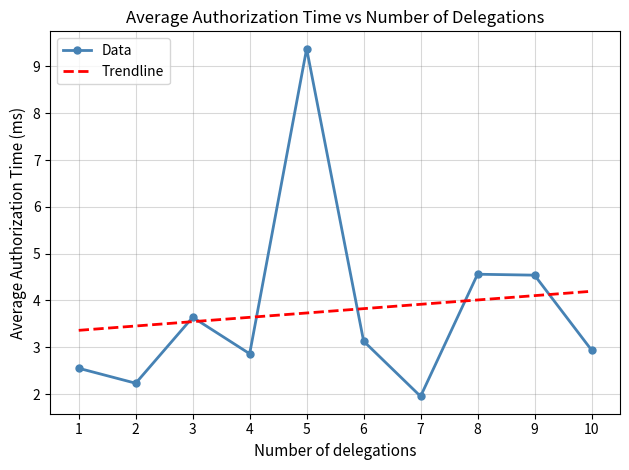

What is the total value across all series at 4?

6.5